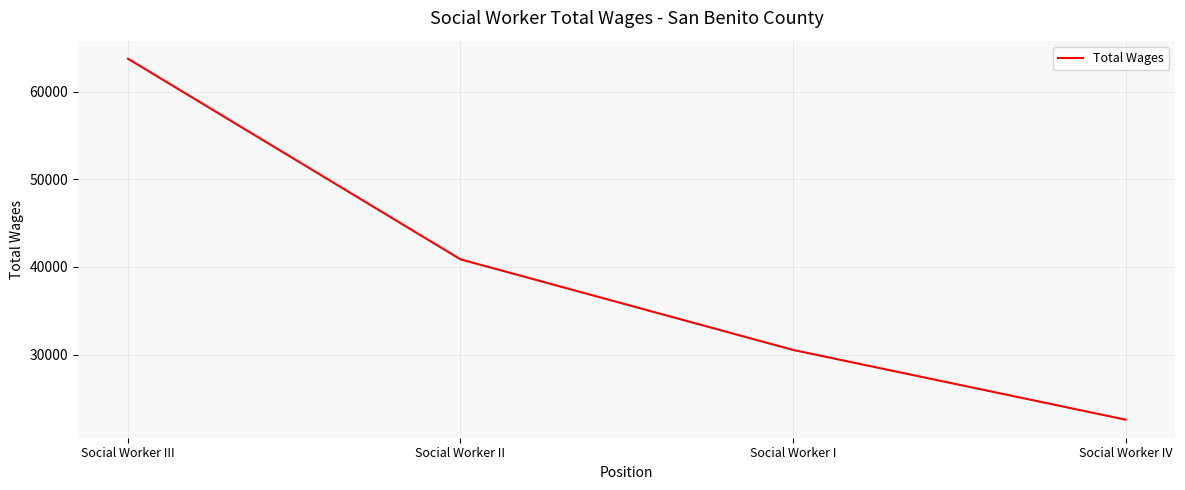

The value at Social Worker III is 63759. True or false?

True